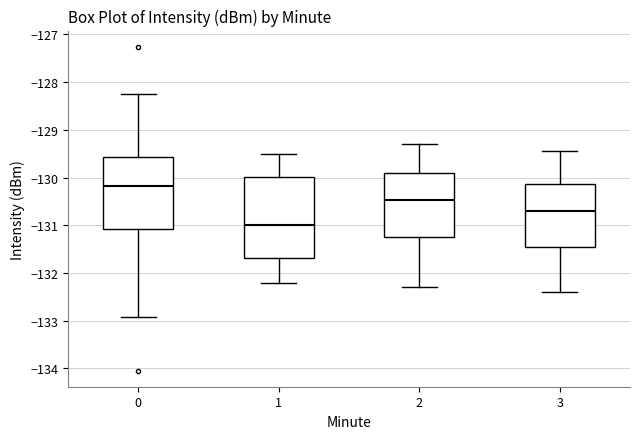

Where does the median line of the box at x = 3 sit on the y-axis? The values are not printed on the chart, so give them approximately, as read against the axis.

-130.7